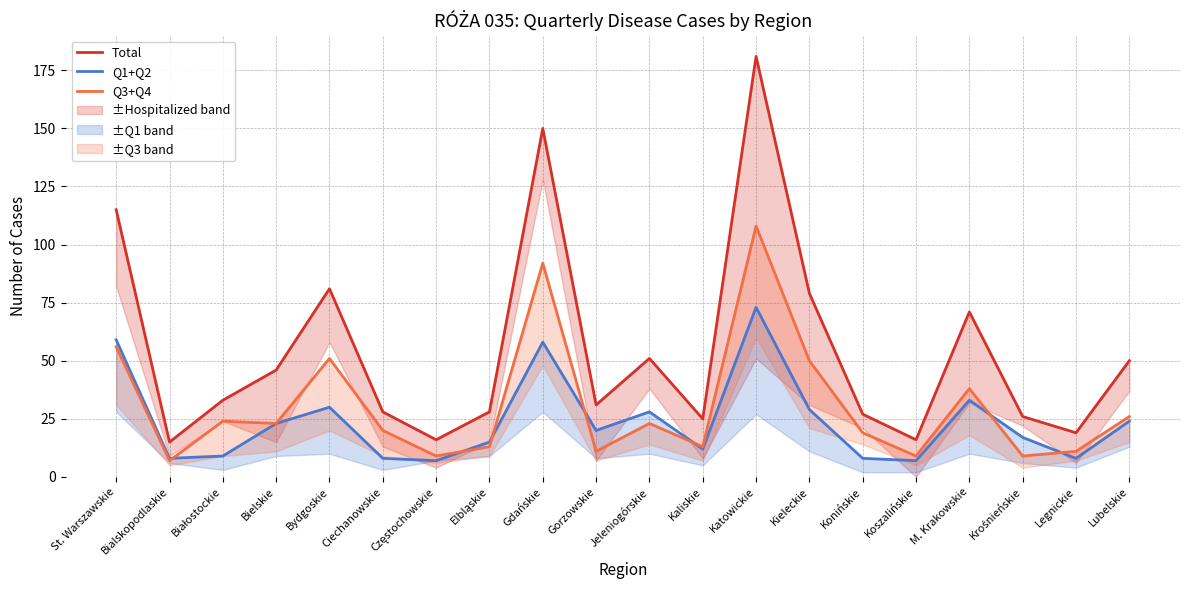

What is the difference between the Total values at Katowickie and St. Warszawskie?

66